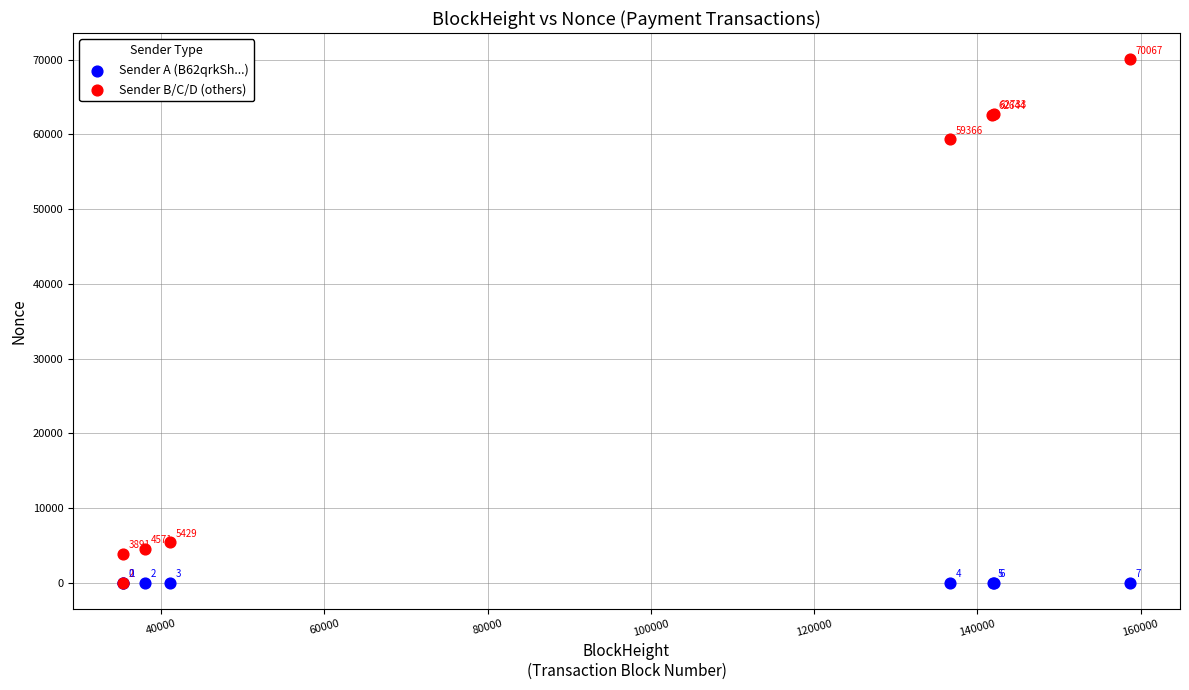

Which series contains the highest Y value?

Sender B/C/D (others)